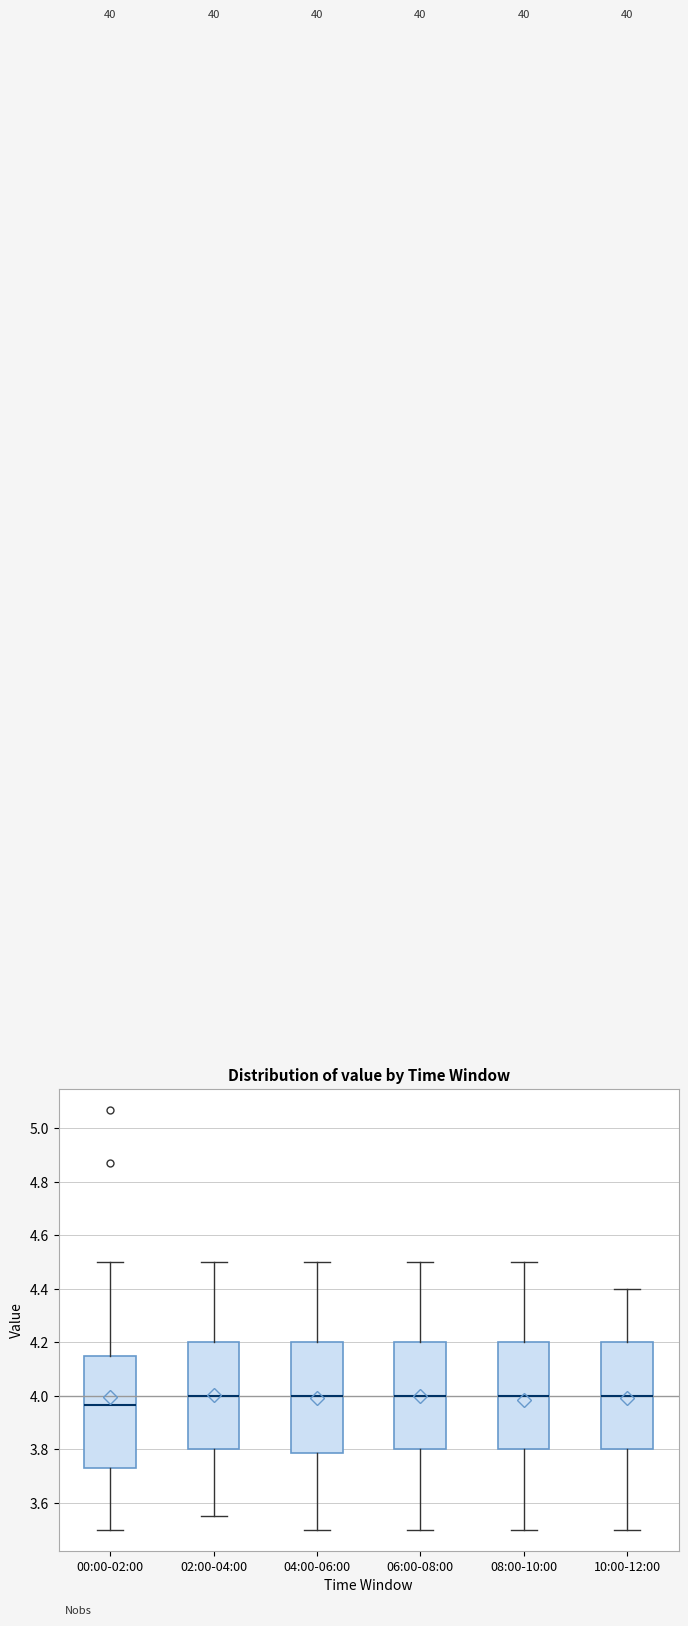

Reading left to right, transcribe this box plot: for each box, give where its median line is, the range the box spans, and where its two whiskers end, as read against the y-axis. The values are not printed on the chart, so give them approximately, as read against the axis.

00:00-02:00: median 3.96, box 3.74 to 4.14, whiskers 3.50 to 4.50
02:00-04:00: median 4.00, box 3.80 to 4.20, whiskers 3.56 to 4.50
04:00-06:00: median 4.00, box 3.78 to 4.20, whiskers 3.50 to 4.50
06:00-08:00: median 4.00, box 3.80 to 4.20, whiskers 3.50 to 4.50
08:00-10:00: median 4.00, box 3.80 to 4.20, whiskers 3.50 to 4.50
10:00-12:00: median 4.00, box 3.80 to 4.20, whiskers 3.50 to 4.40